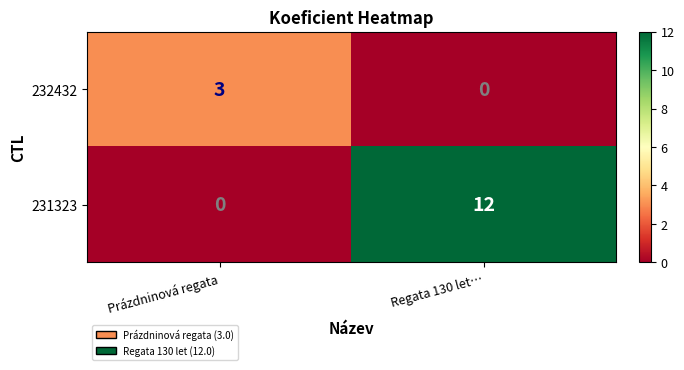

At how many categories does at least one series exceed 0?

2